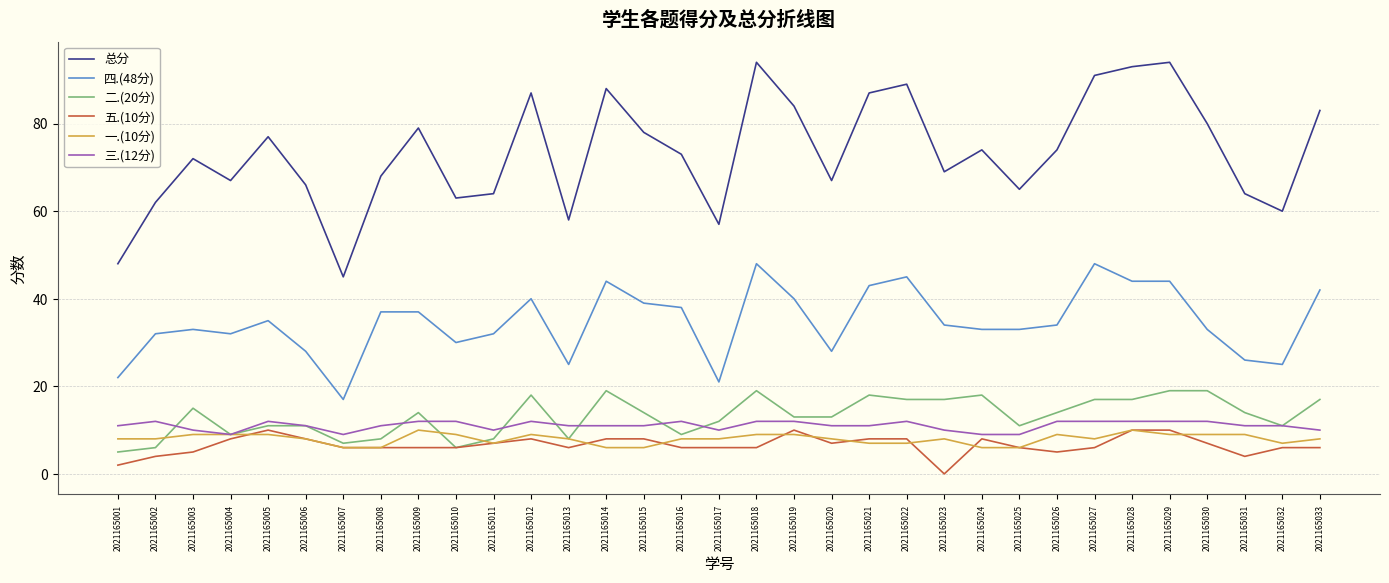

Which series has the largest total across all categories?

总分